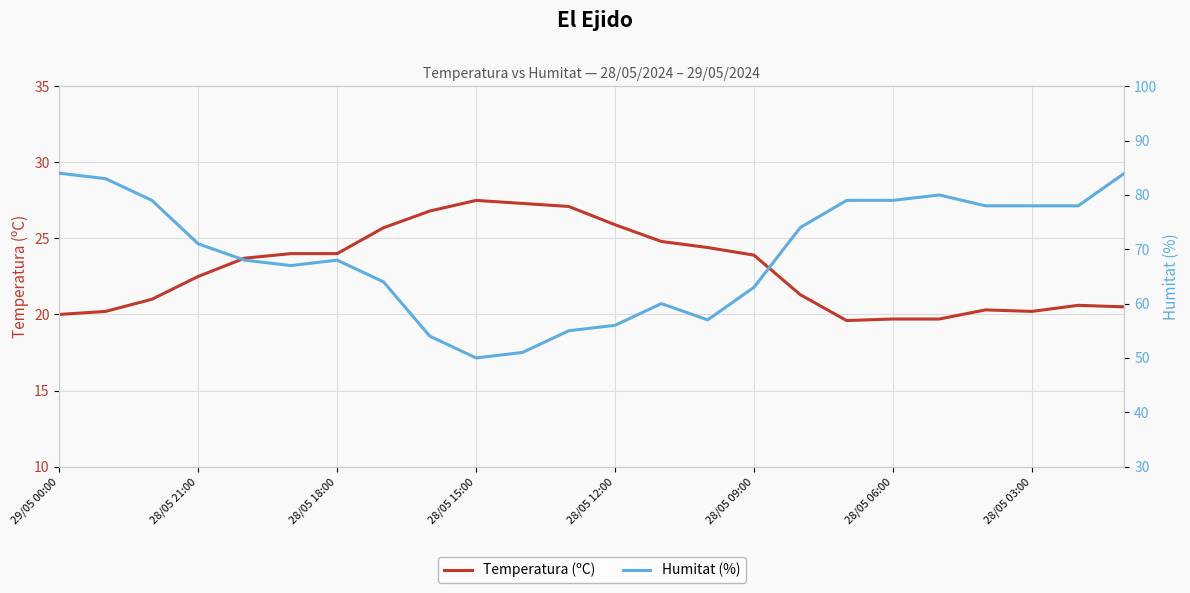

What is the difference between the second highest and second lowest values in the Humitat (%) series?

33.0